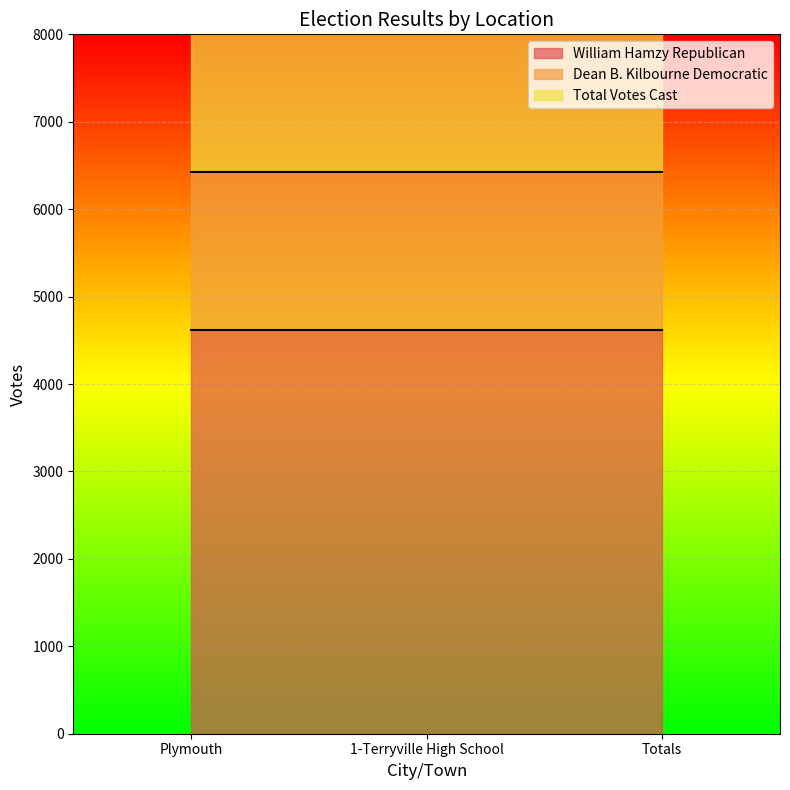

Where is William Hamzy Republican nearest to the value 4618?

Plymouth